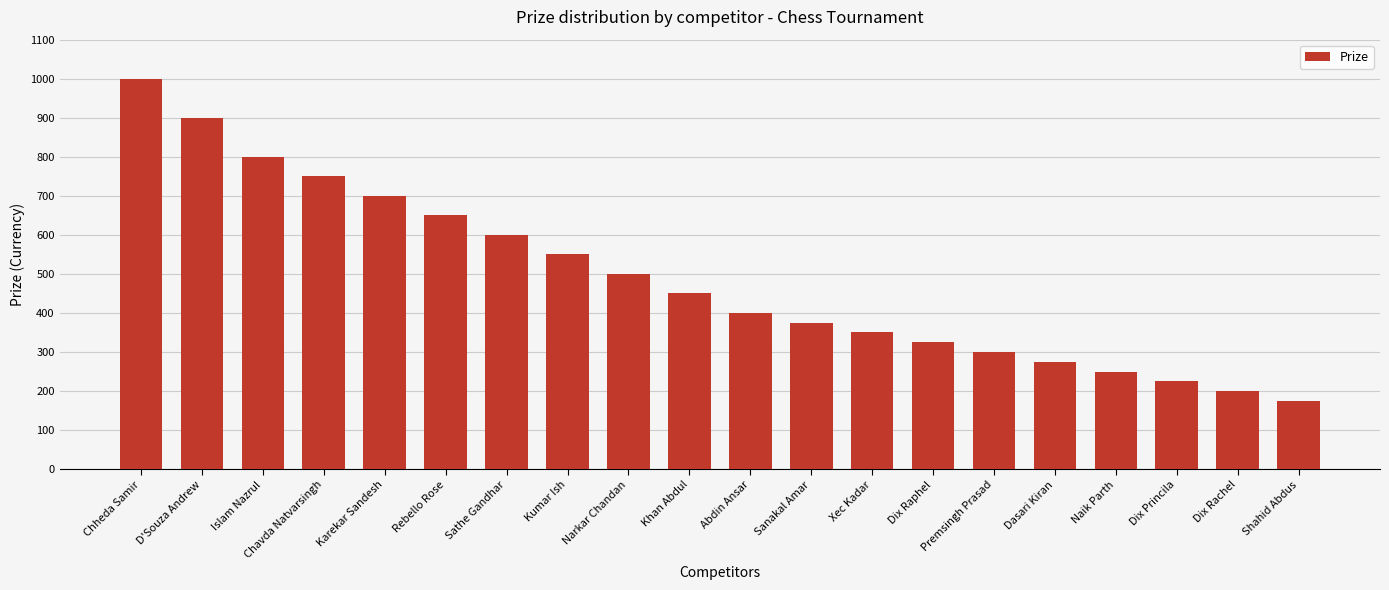

Does the chart contain any negative values?

No